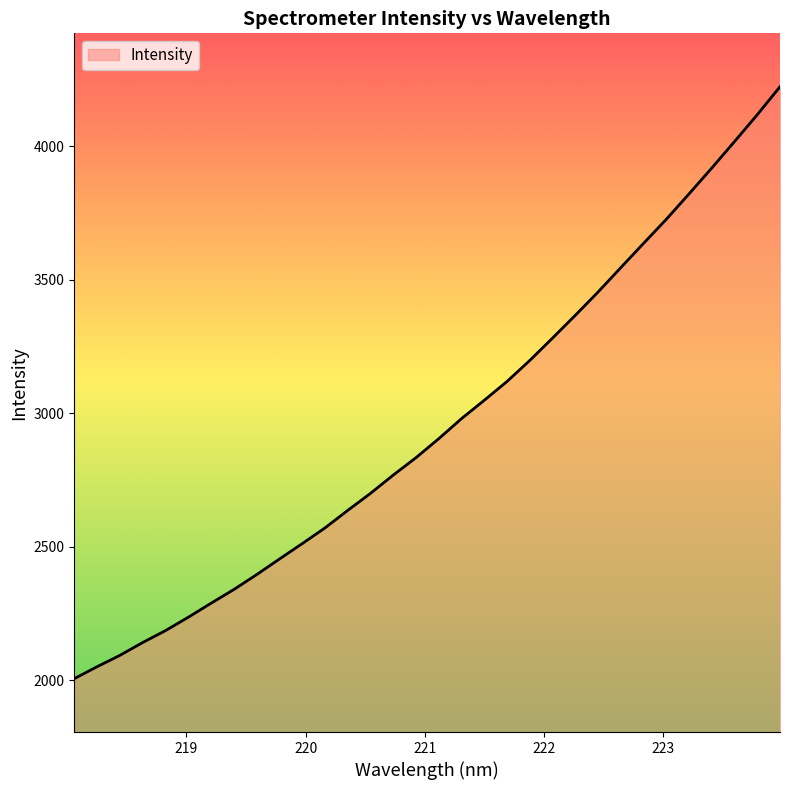

What is the difference between the maximum and minimum values?

2217.2